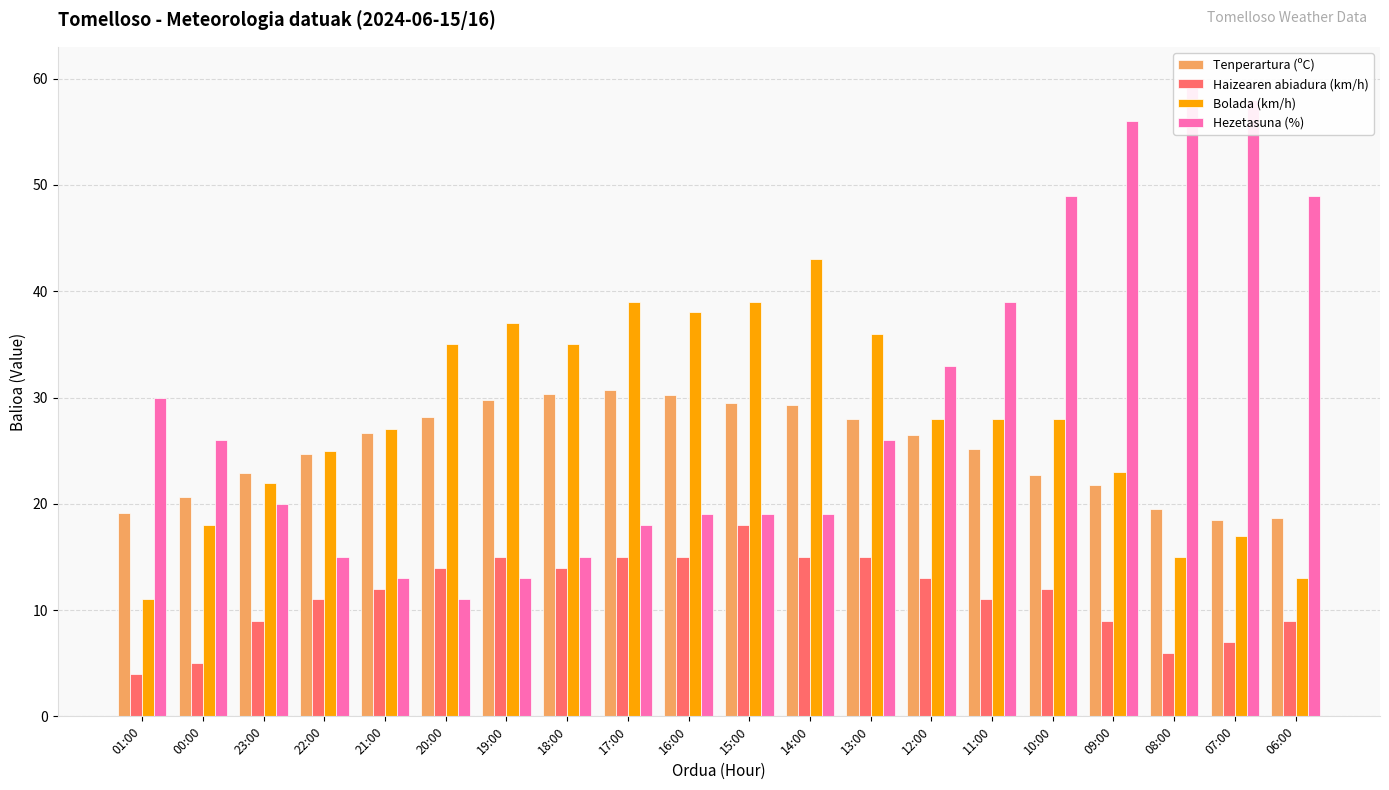

Does the chart contain any negative values?

No